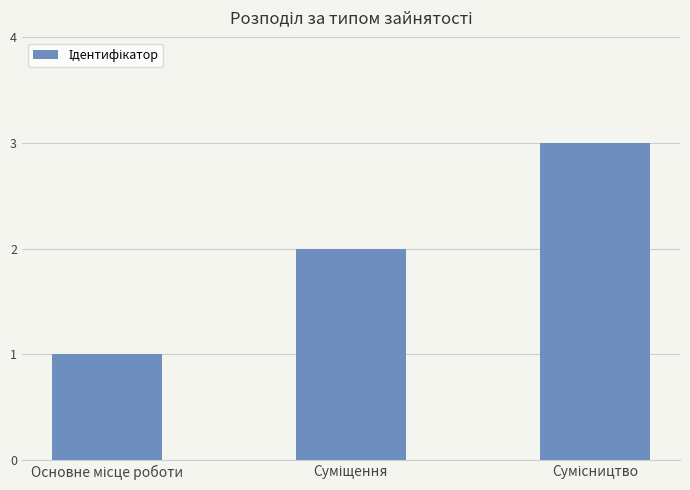

What is the greatest value displayed?

3